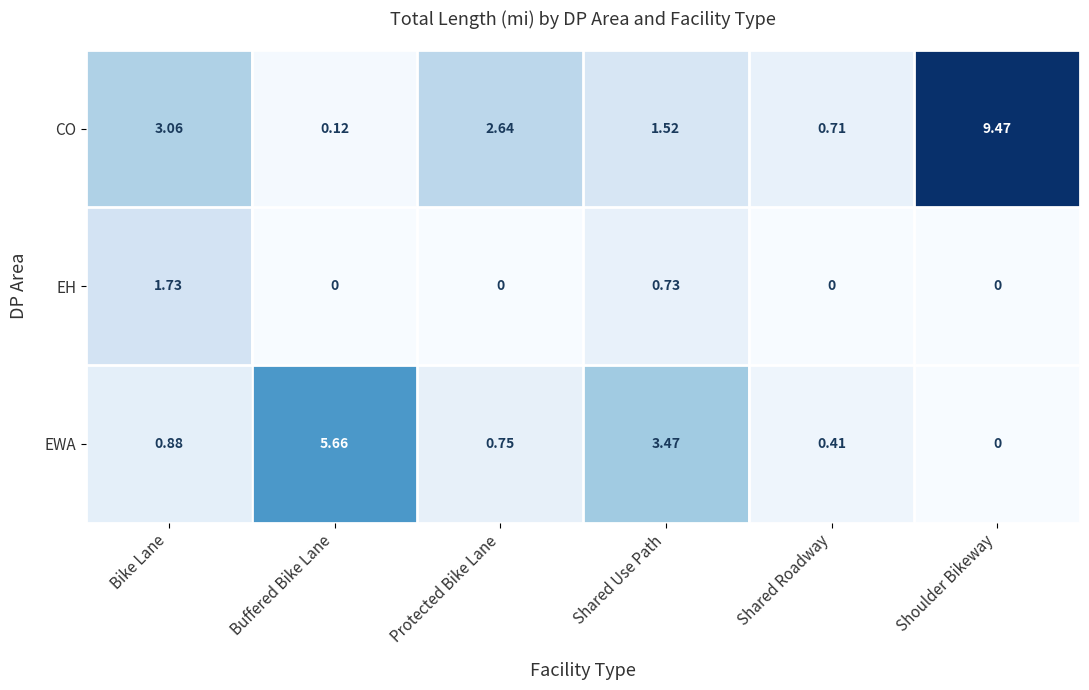

Rank the series by their average value, from lowest to highest.

EH, EWA, CO